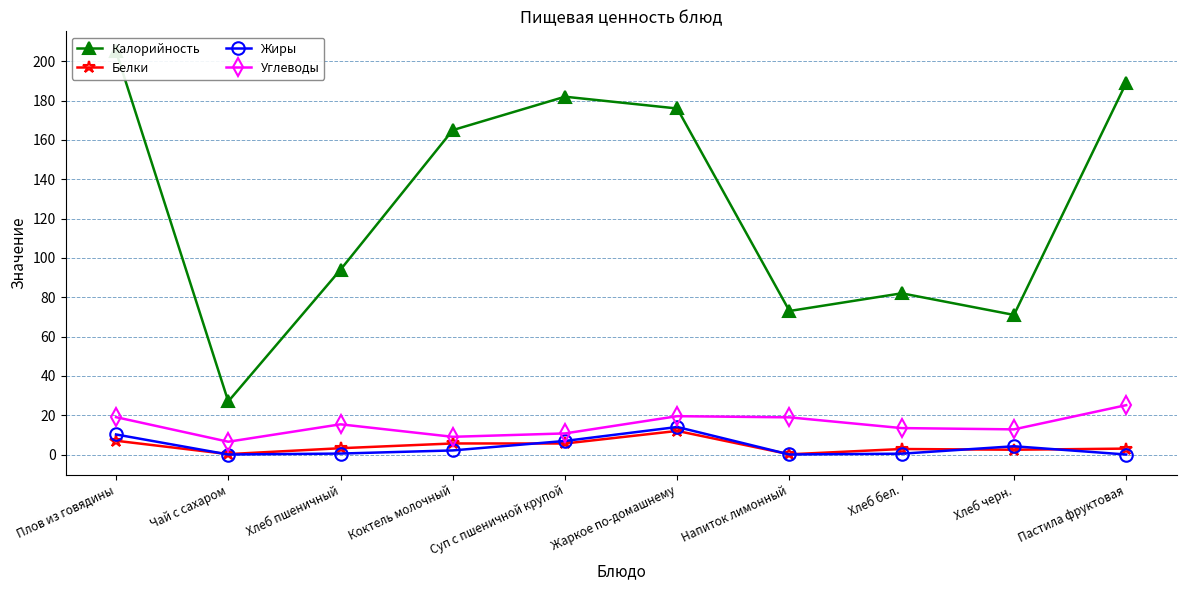

List the labels in order of Углеводы value, smallest first.

Чай с сахаром, Коктель молочный, Суп с пшеничной крупой, Хлеб черн., Хлеб бел., Хлеб пшеничный, Напиток лимонный, Плов из говядины, Жаркое по-домашнему, Пастила фруктовая